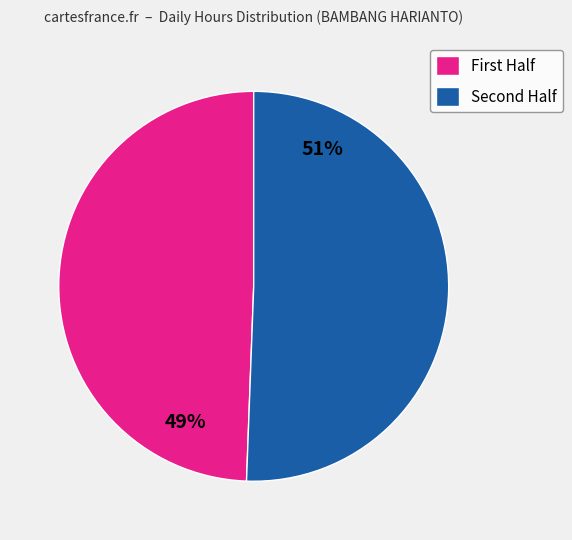

Does any single category account for the majority?

Yes